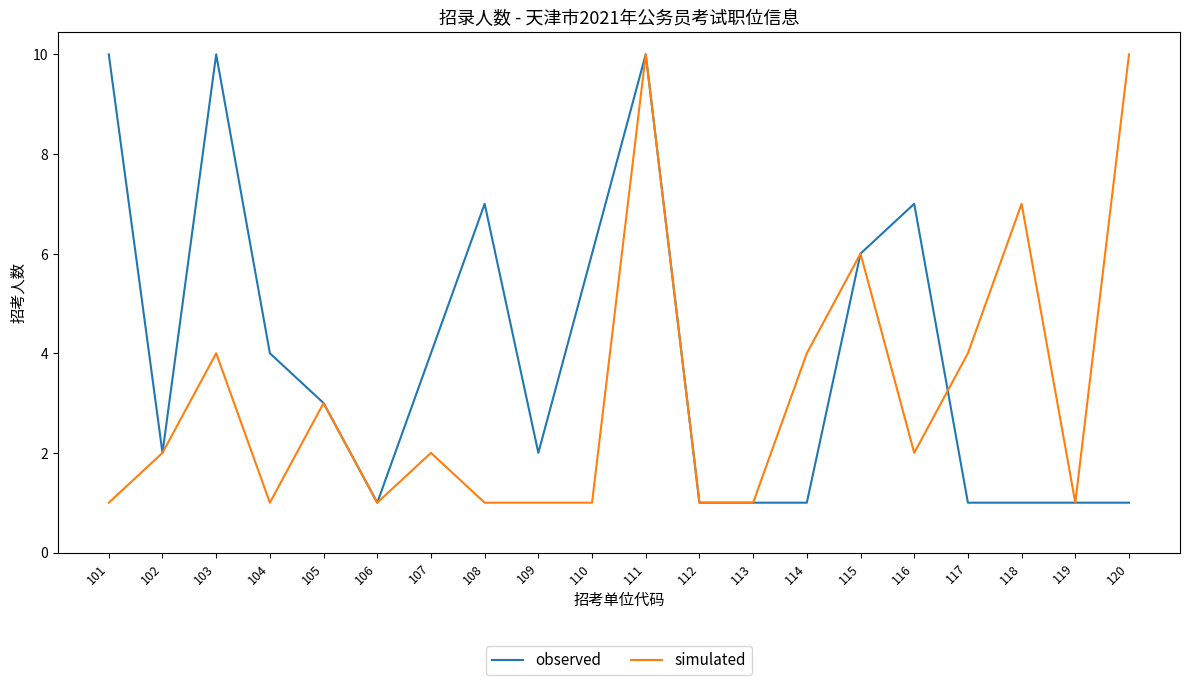

Rank the series by their average value, from lowest to highest.

simulated, observed